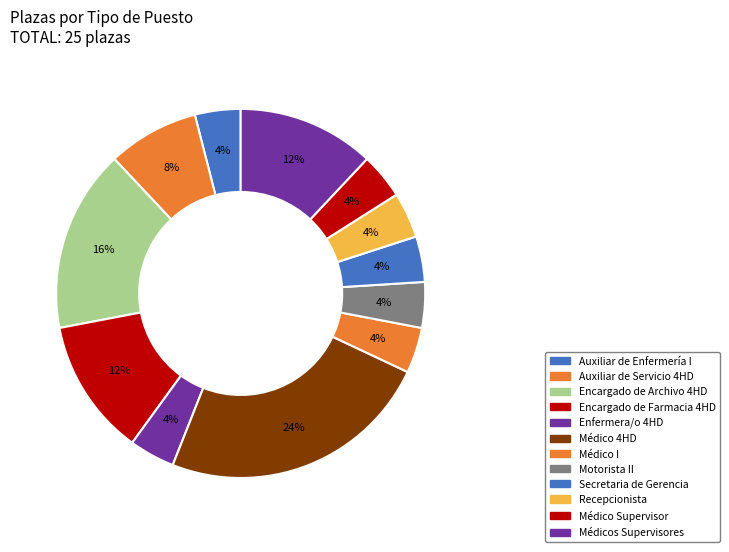

How many segments does this pie chart have?

12